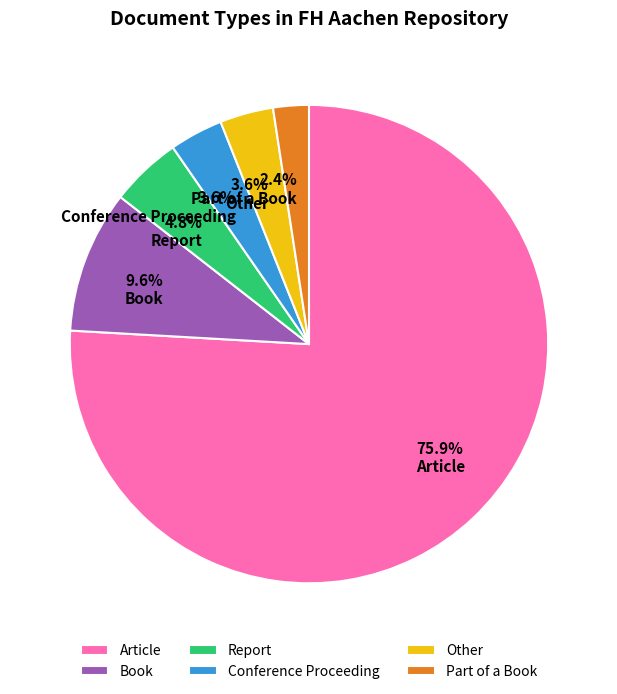

To the nearest percent, what is the average slice percentage?

17%